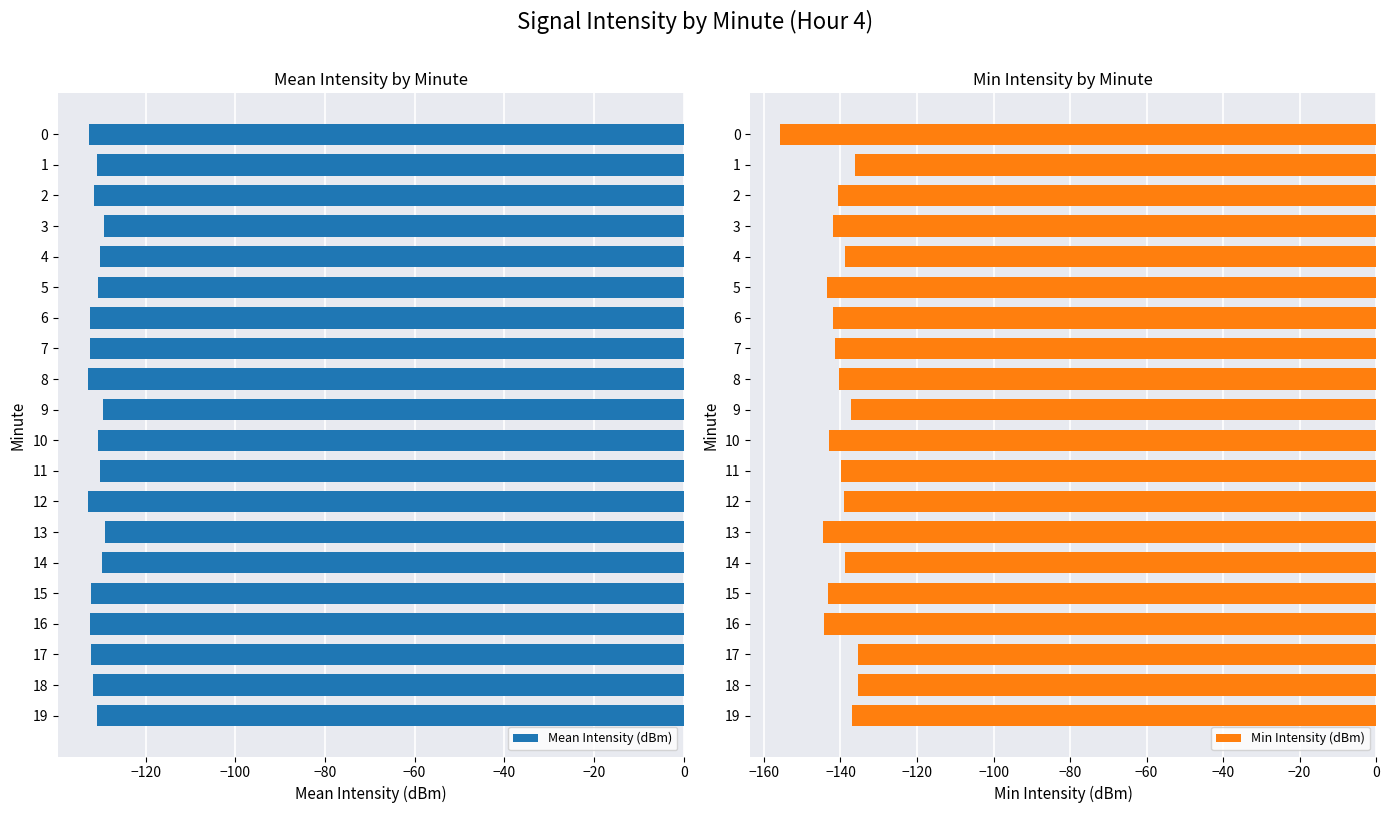

Does the chart contain any negative values?

Yes